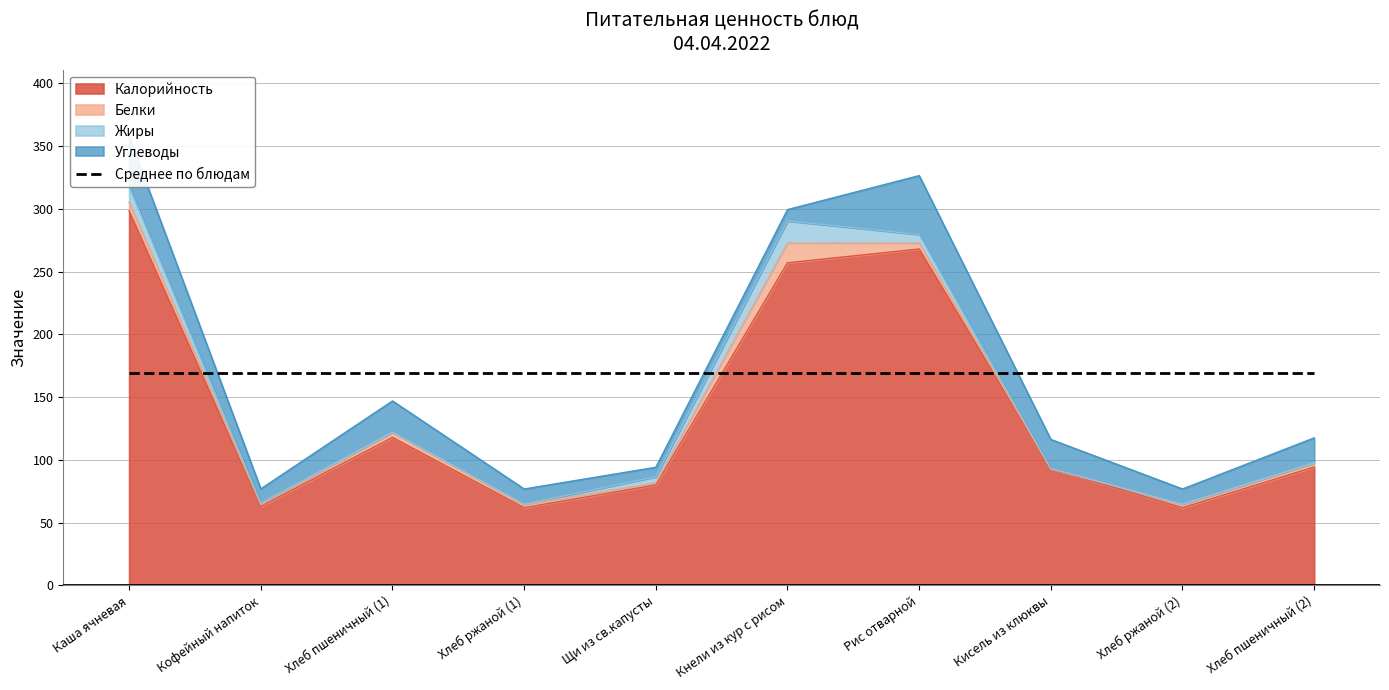

At how many categories does at least one series exceed 153?

3